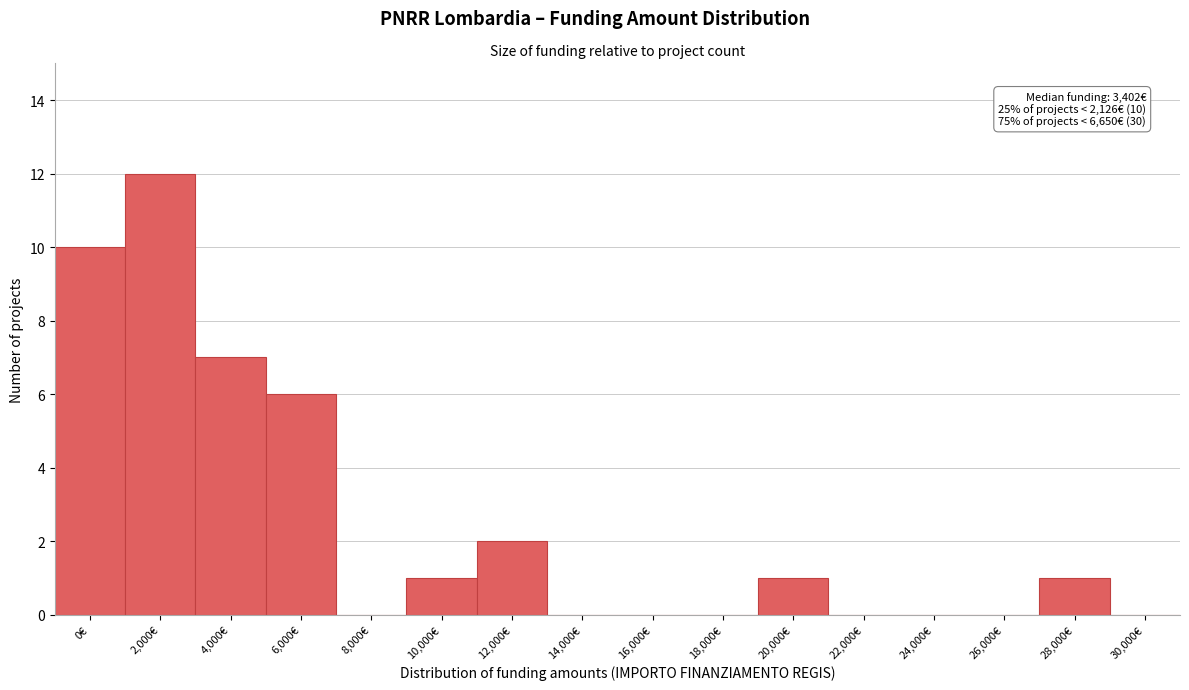

Reading left to right, what are all the values shown in this chart?

0€=10	2,000€=12	4,000€=7	6,000€=6	8,000€=0	10,000€=1	12,000€=2	14,000€=0	16,000€=0	18,000€=0	20,000€=1	22,000€=0	24,000€=0	26,000€=0	28,000€=1	30,000€=0